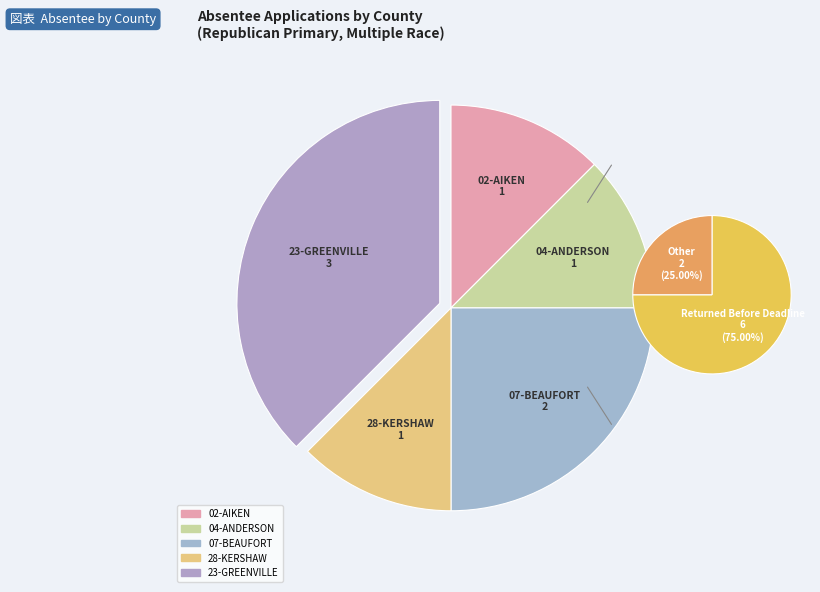

What is the ratio of the value at 04-ANDERSON to the value at 23-GREENVILLE?

0.3